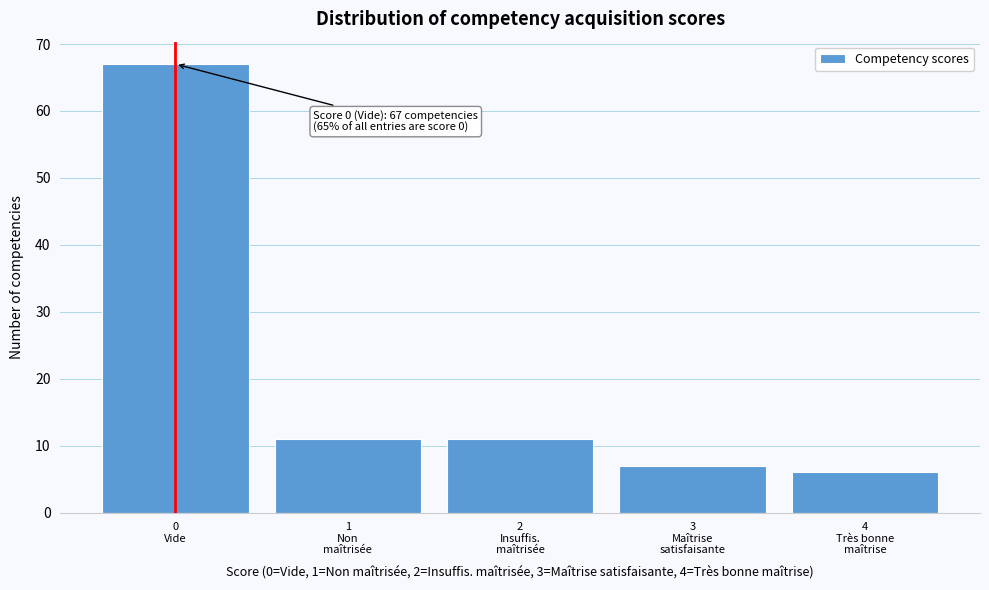

Reading left to right, list all the values displayed in this chart.

67	11	11	7	6